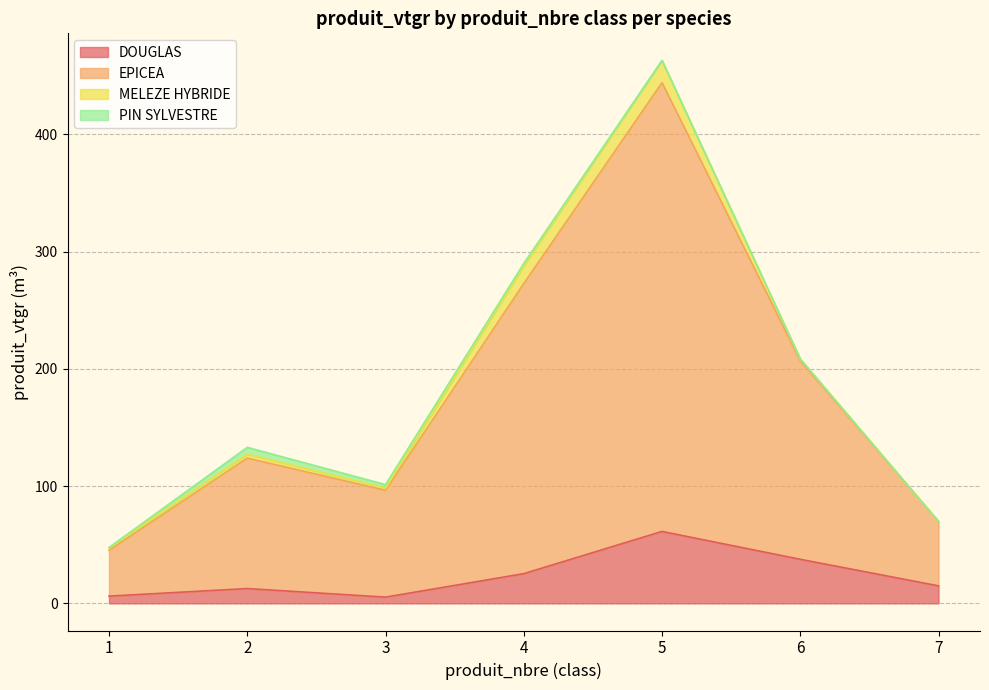

The value of DOUGLAS at 6 is 17.6. True or false?

False